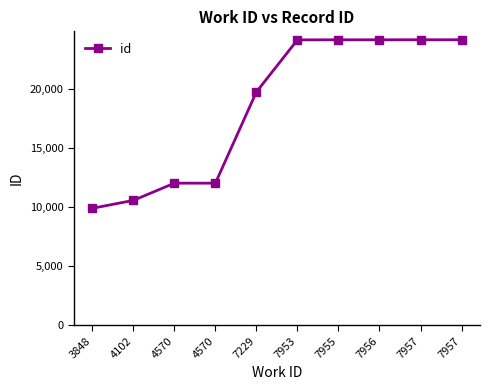

Is it true that the value at 3848 is 5528?

False